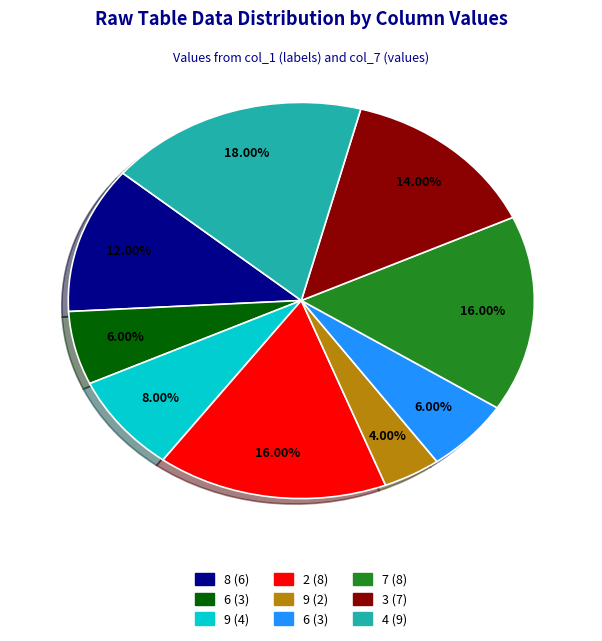

Is there a majority slice in this chart?

No